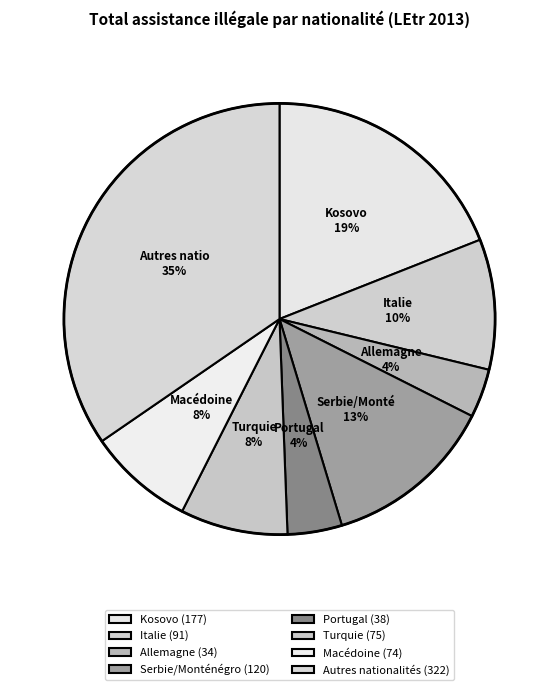

Is there any slice that represents more than half of the pie?

No